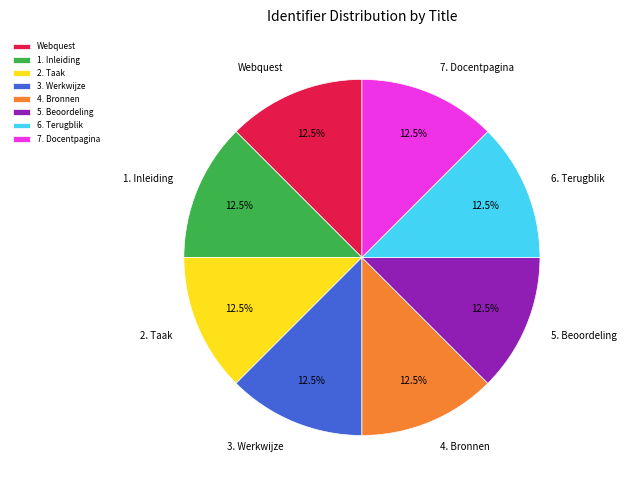

What is the ratio of the value at Webquest to the value at 7. Docentpagina?

1.0